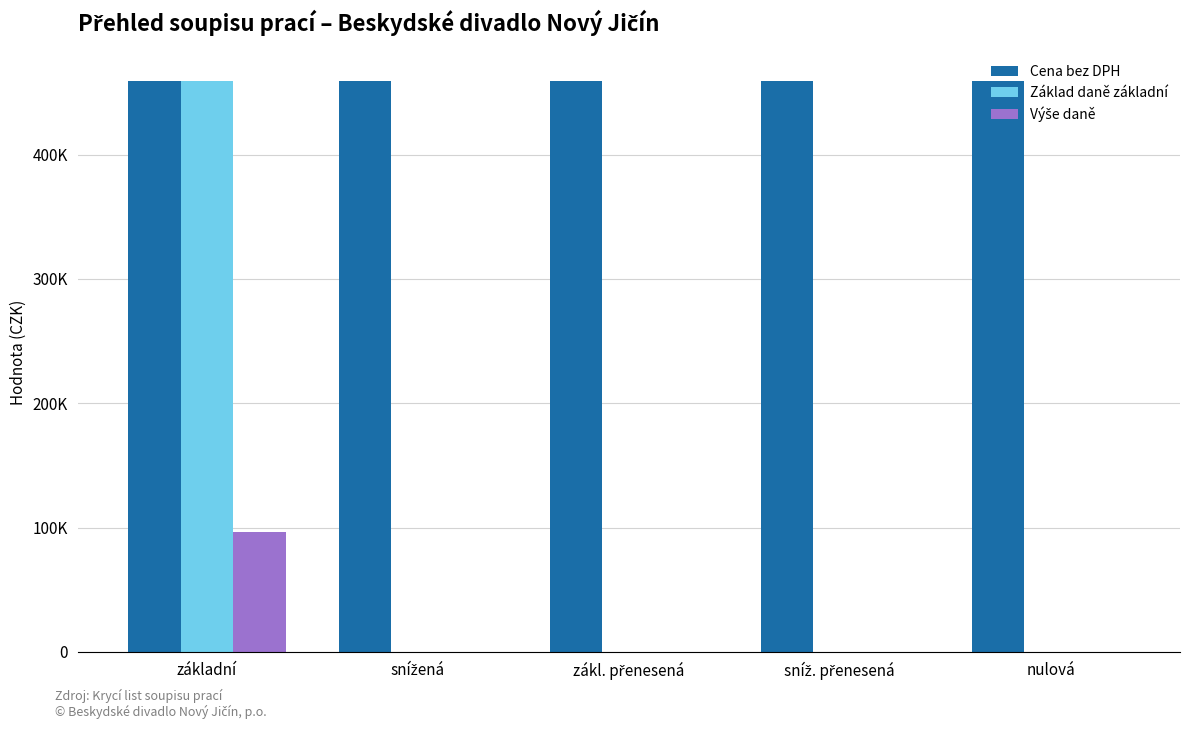

Which series changed the most between zákl. přenesená and sníž. přenesená?

Cena bez DPH